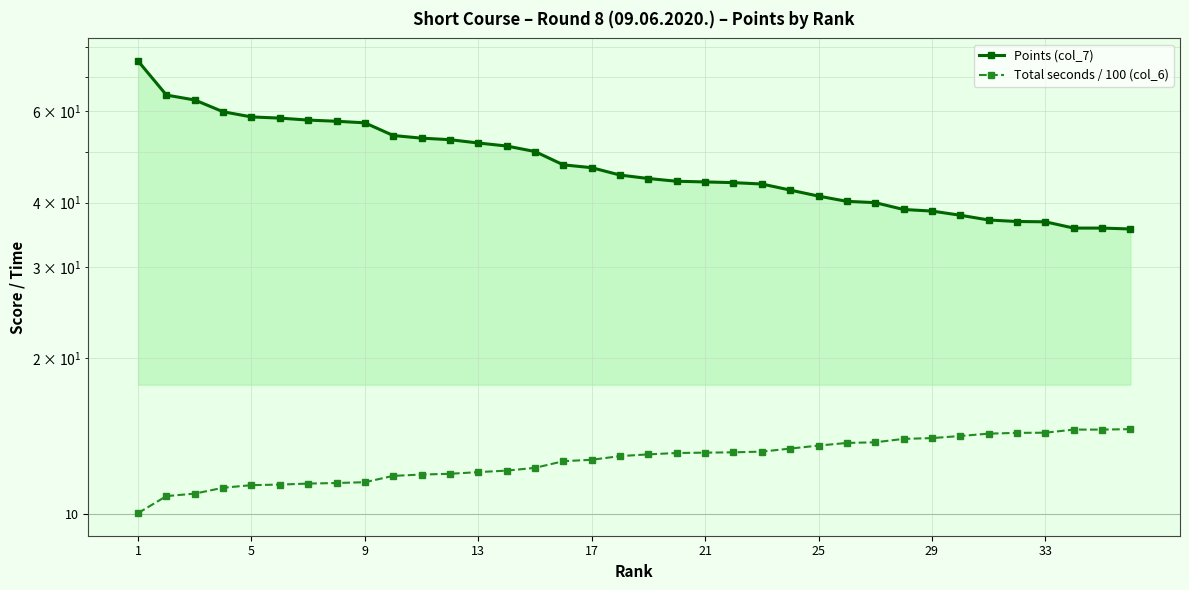

True or false: Total seconds / 100 (col_6) and Points (col_7) intersect in this chart.

False